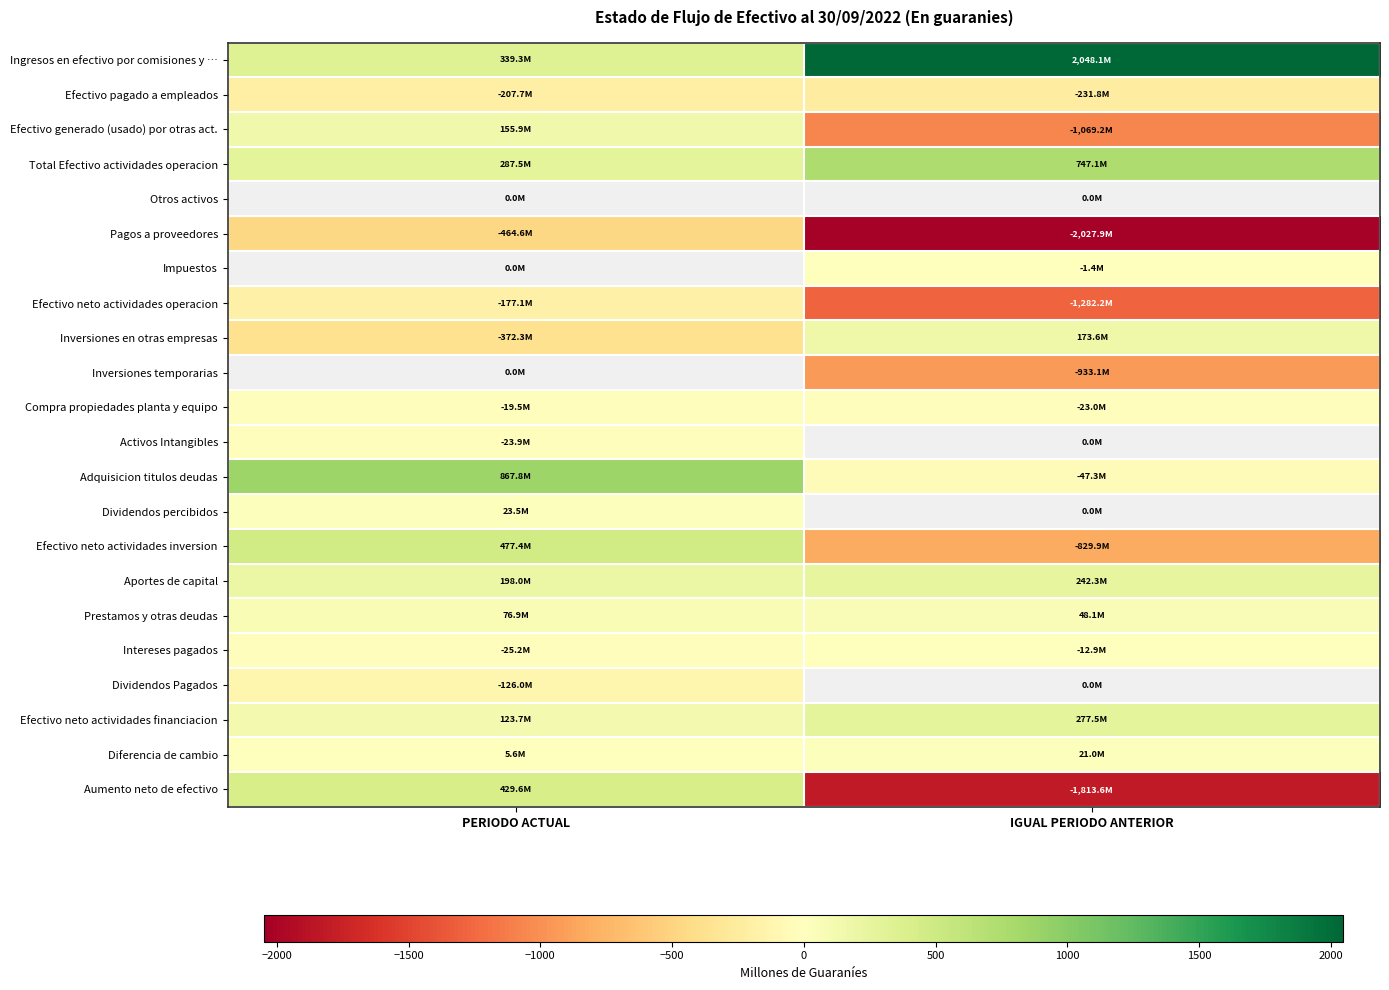

Where is Aportes de capital nearest to the value 220?

PERIODO ACTUAL